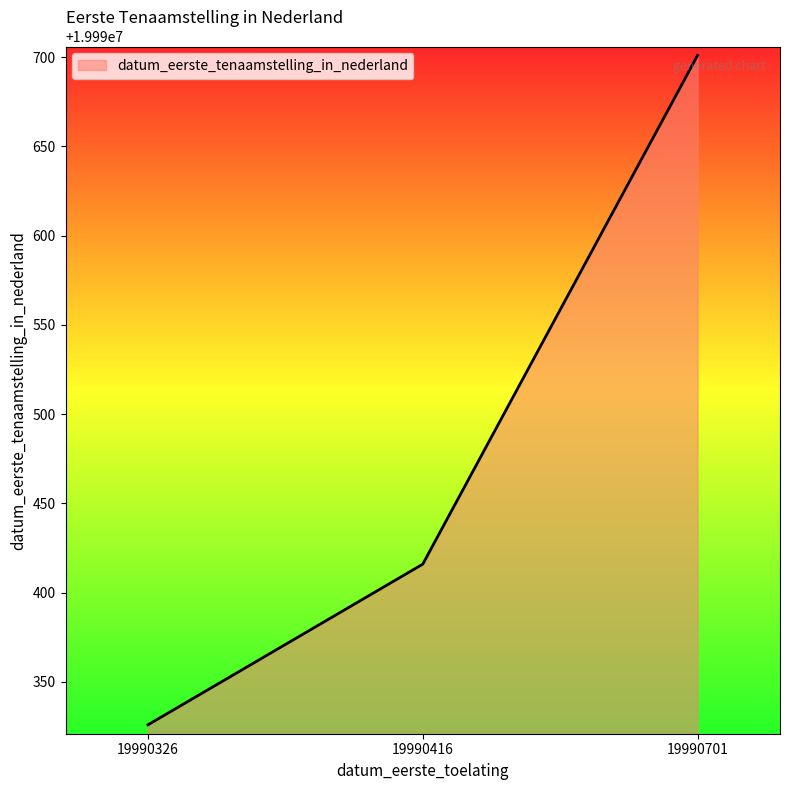

How many lines are shown in the chart?

1